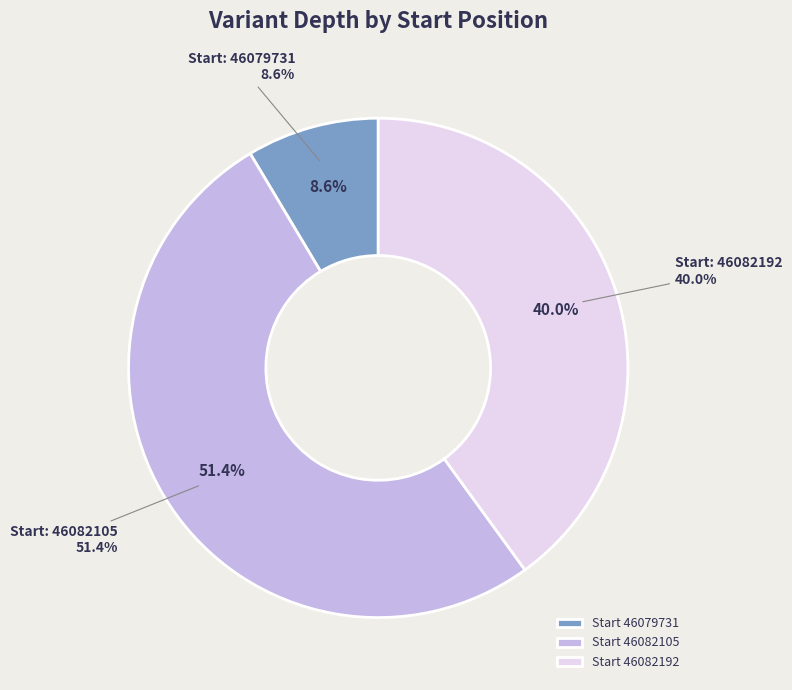

To the nearest percent, what is the average slice percentage?

33%